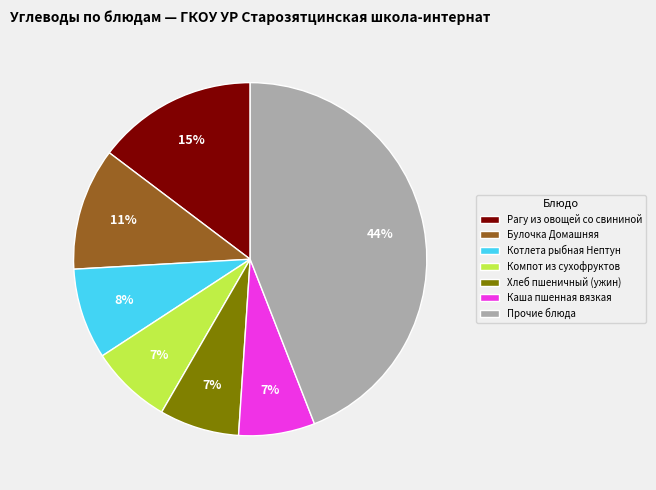

Is it true that Хлеб пшеничный (ужин) is 1% of the pie?

False